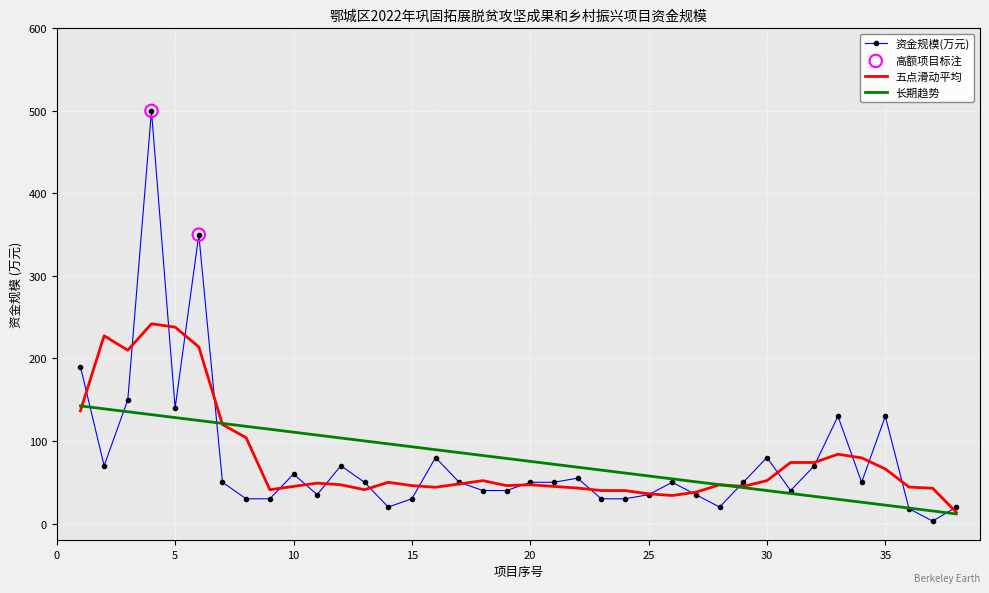

What is the maximum value shown in the chart?

500.0